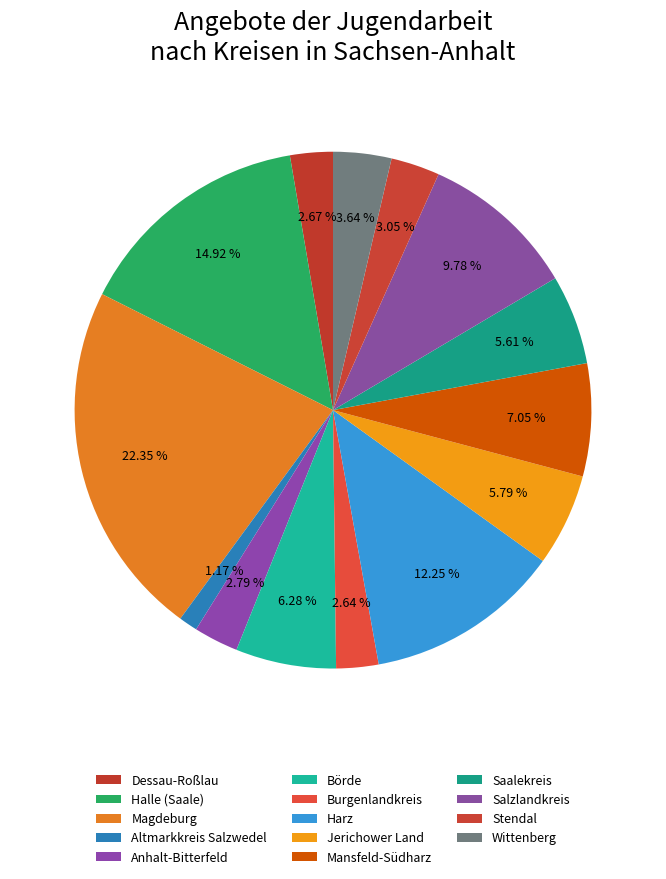

Does Magdeburg account for over 50% of the chart?

No